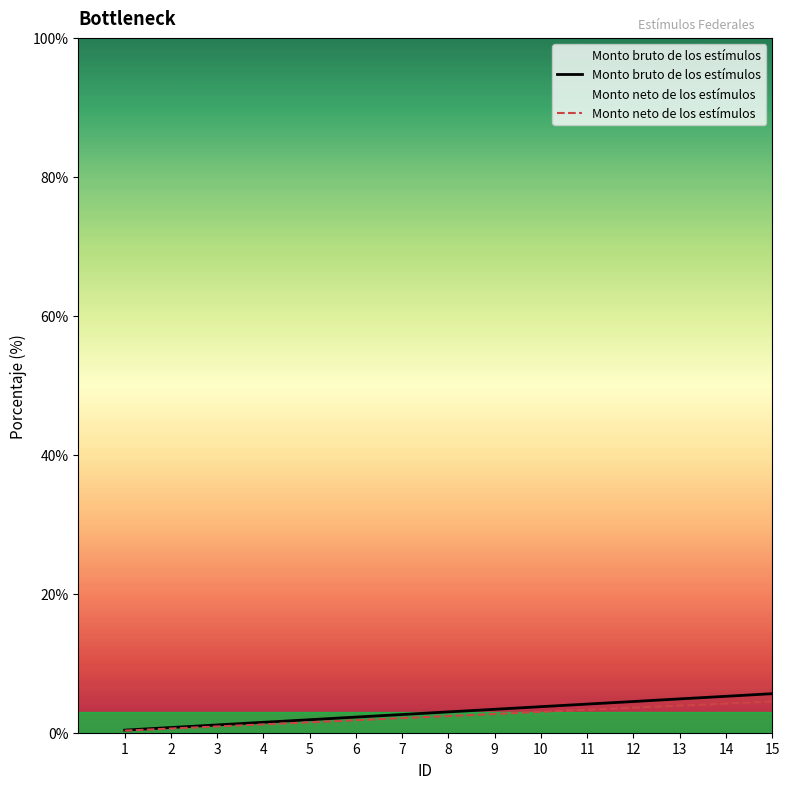

What are all the series names shown in the legend?

Monto bruto de los estímulos, Monto neto de los estímulos